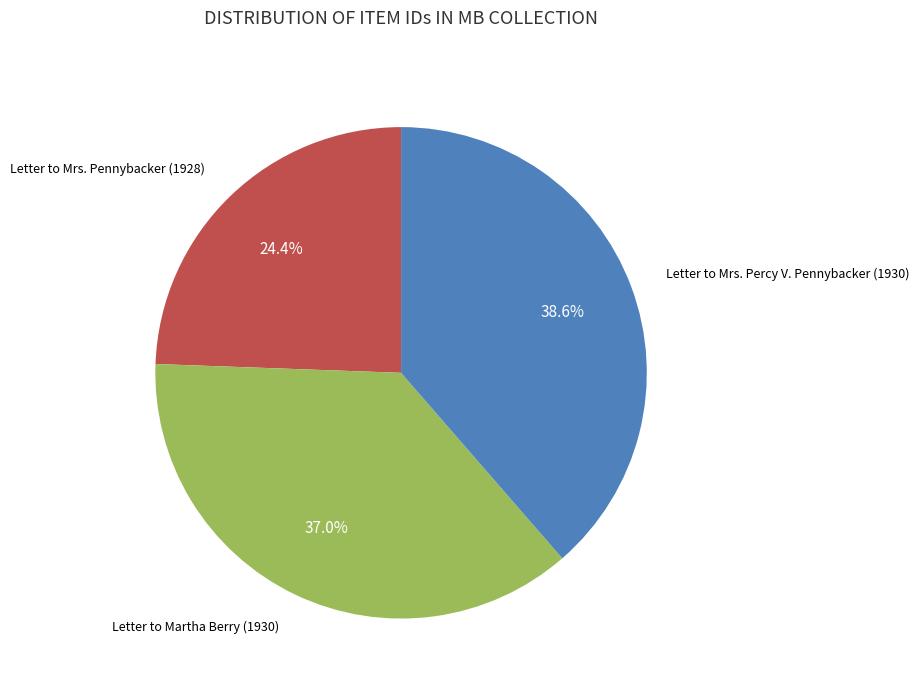

To the nearest percent, what portion does Letter to Martha Berry (1930) represent?

37%